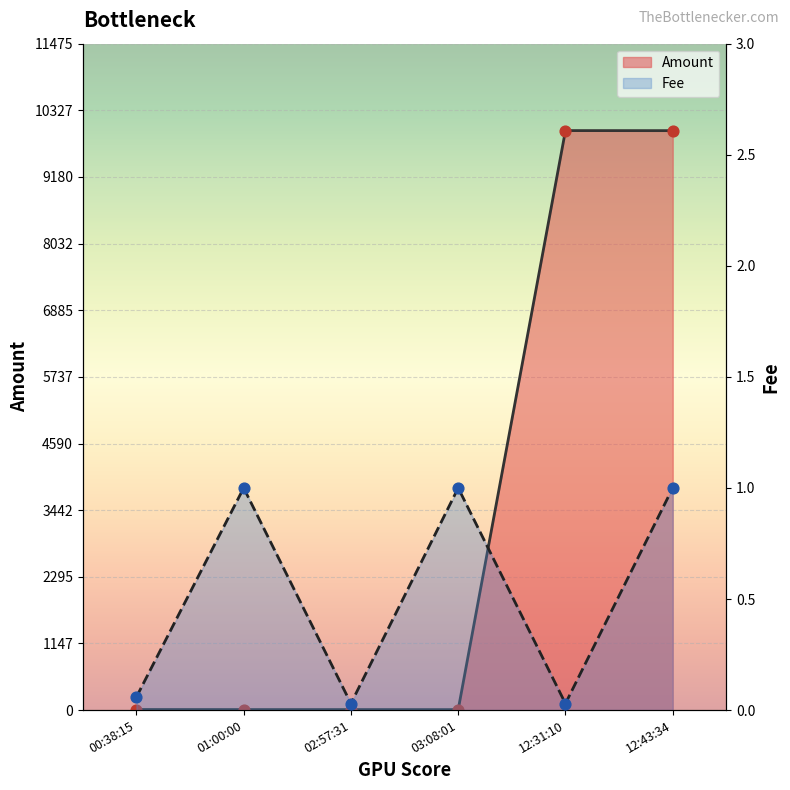

At how many categories does at least one series exceed 9394?

2